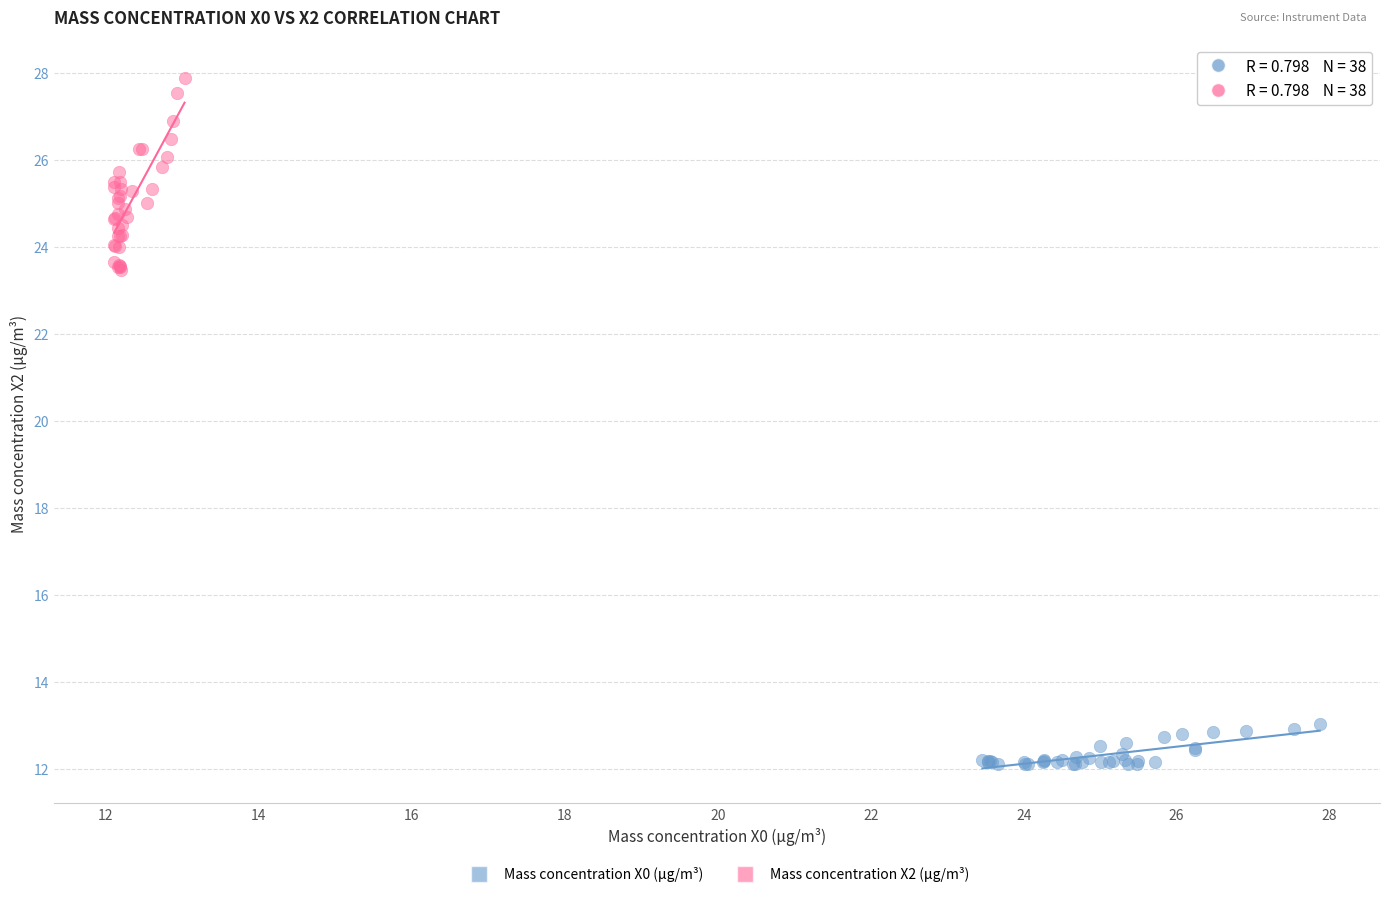

Which series has the largest Y range (max minus min)?

Mass concentration X2 (μg/m³)